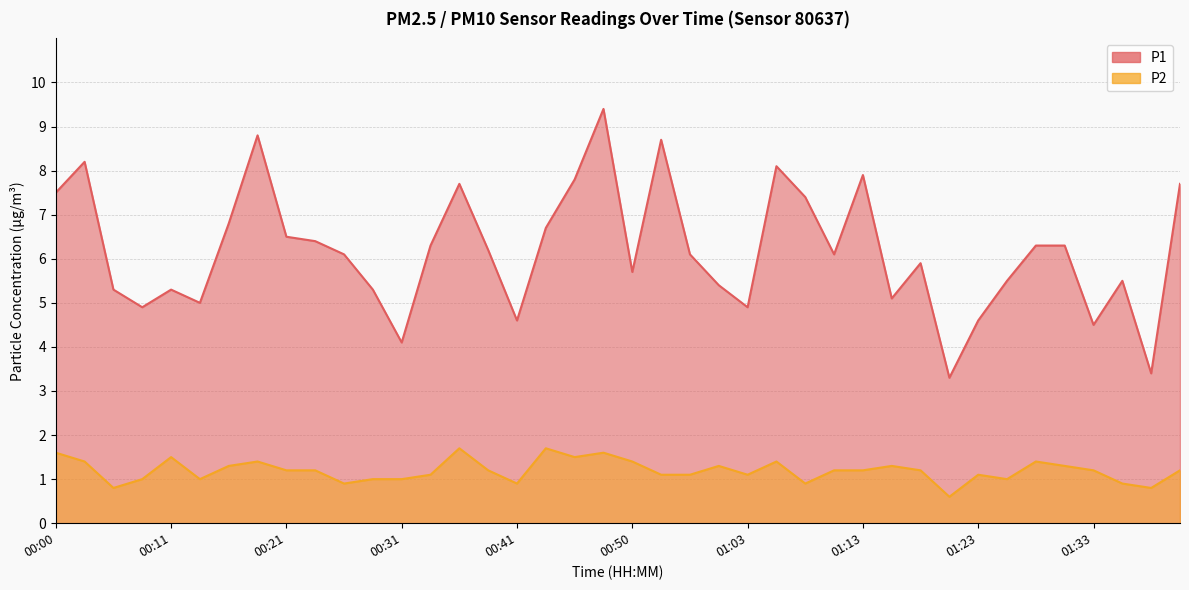

Reading left to right, what are all the values shown in this chart?

P1: 00:00=7.5	00:03=8.2	00:06=5.3	00:08=4.9	00:11=5.3	00:13=5.0	00:16=6.8	00:18=8.8	00:21=6.5	00:23=6.4	00:26=6.1	00:28=5.3	00:31=4.1	00:33=6.3	00:36=7.7	00:38=6.2	00:41=4.6	00:43=6.7	00:45=7.8	00:48=9.4	00:50=5.7	00:56=8.7	00:58=6.1	01:01=5.4	01:03=4.9	01:05=8.1	01:08=7.4	01:10=6.1	01:13=7.9	01:15=5.1	01:18=5.9	01:20=3.3	01:23=4.6	01:25=5.5	01:28=6.3	01:30=6.3	01:33=4.5	01:35=5.5	01:38=3.4	01:40=7.7
P2: 00:00=1.6	00:03=1.4	00:06=0.8	00:08=1.0	00:11=1.5	00:13=1.0	00:16=1.3	00:18=1.4	00:21=1.2	00:23=1.2	00:26=0.9	00:28=1.0	00:31=1.0	00:33=1.1	00:36=1.7	00:38=1.2	00:41=0.9	00:43=1.7	00:45=1.5	00:48=1.6	00:50=1.4	00:56=1.1	00:58=1.1	01:01=1.3	01:03=1.1	01:05=1.4	01:08=0.9	01:10=1.2	01:13=1.2	01:15=1.3	01:18=1.2	01:20=0.6	01:23=1.1	01:25=1.0	01:28=1.4	01:30=1.3	01:33=1.2	01:35=0.9	01:38=0.8	01:40=1.2